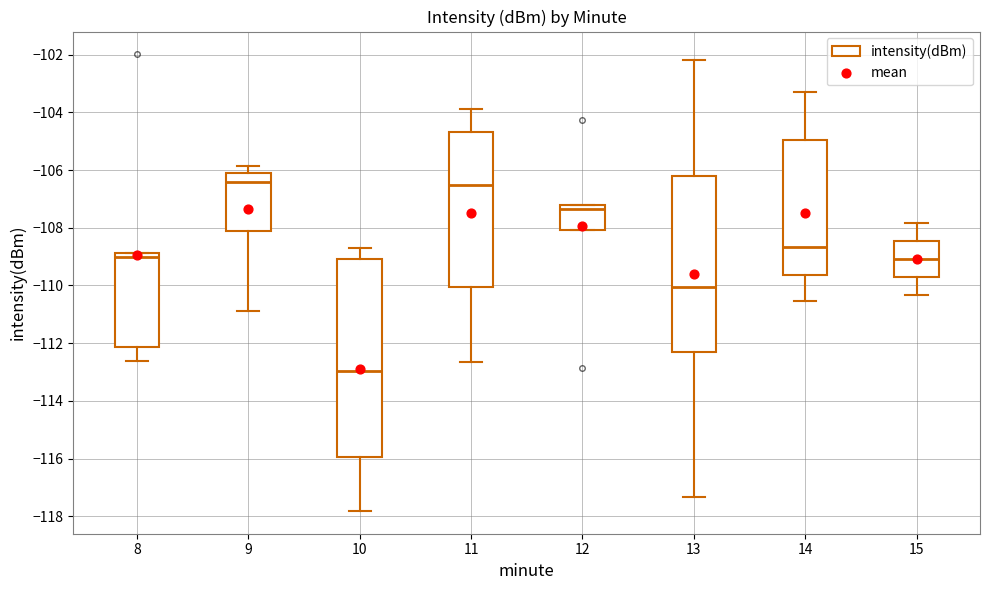

Where does the median line of the box at x = 9 sit on the y-axis? The values are not printed on the chart, so give them approximately, as read against the axis.

-106.4